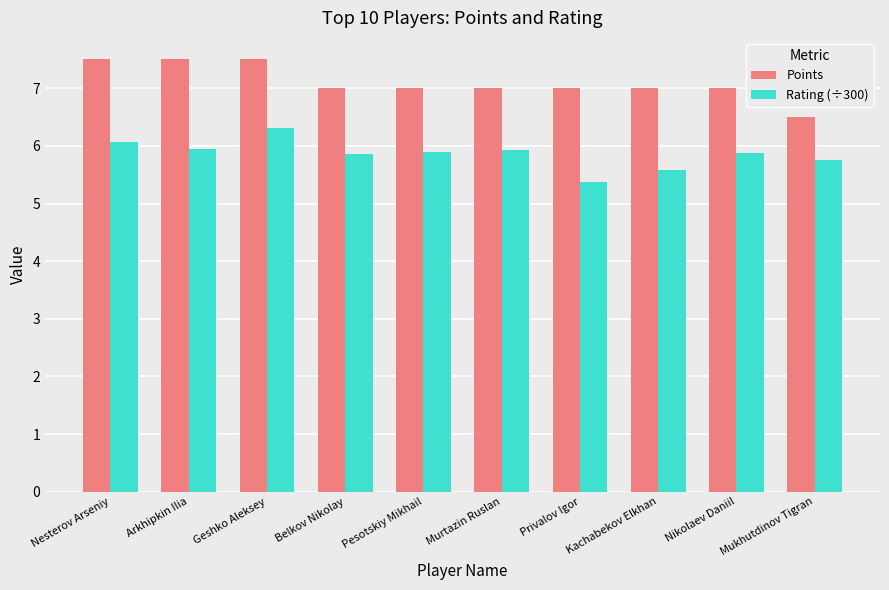

What is the total value across all series at Belkov Nikolay?

12.9